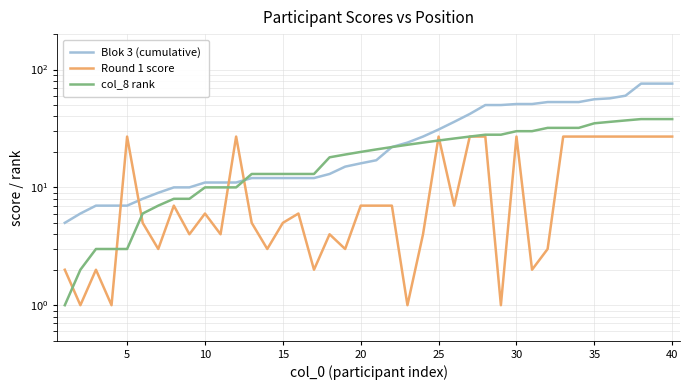

How many series are shown in this chart?

3